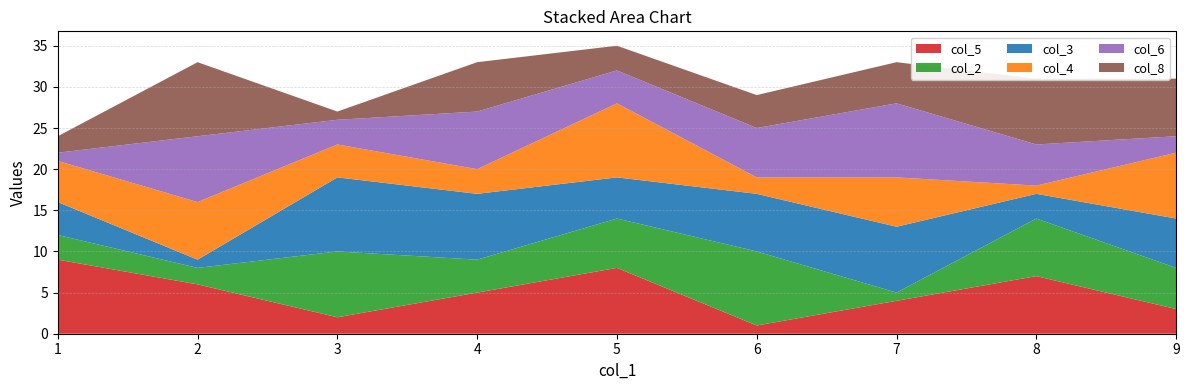

Reading left to right, what are all the values shown in this chart?

col_5: 1=9	2=6	3=2	4=5	5=8	6=1	7=4	8=7	9=3
col_2: 1=3	2=2	3=8	4=4	5=6	6=9	7=1	8=7	9=5
col_3: 1=4	2=1	3=9	4=8	5=5	6=7	7=8	8=3	9=6
col_4: 1=5	2=7	3=4	4=3	5=9	6=2	7=6	8=1	9=8
col_6: 1=1	2=8	3=3	4=7	5=4	6=6	7=9	8=5	9=2
col_8: 1=2	2=9	3=1	4=6	5=3	6=4	7=5	8=8	9=7